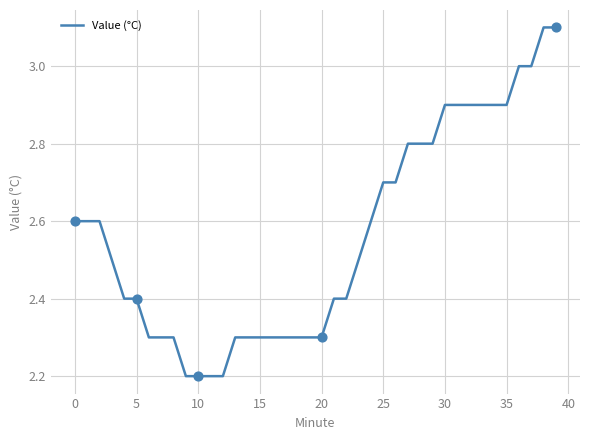

What is the maximum value shown in the chart?

3.1